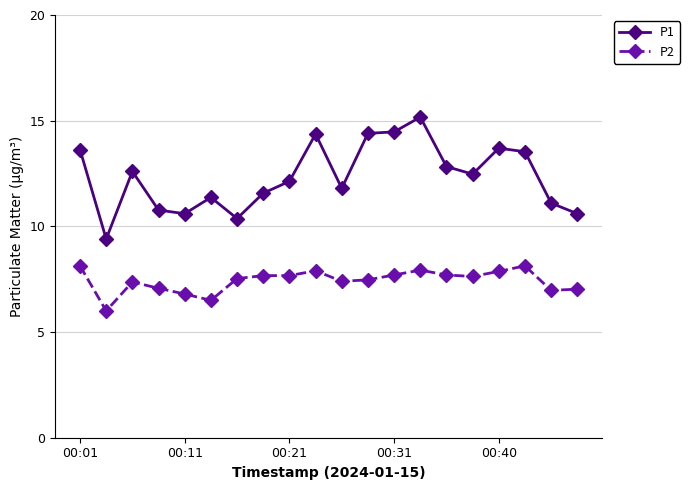

Which series has the largest total across all categories?

P1